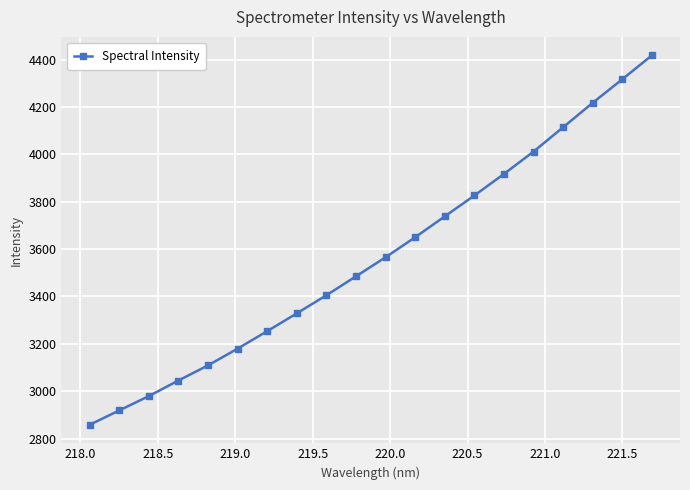

Reading right to left, extract all data points from this chart.

4418.4	4317.5	4218.1	4114.8	4012.1	3917.6	3826.6	3738.4	3650.3	3565.7	3485.3	3405.2	3328.8	3253.5	3179.8	3108.9	3045.1	2979.1	2918.6	2857.9